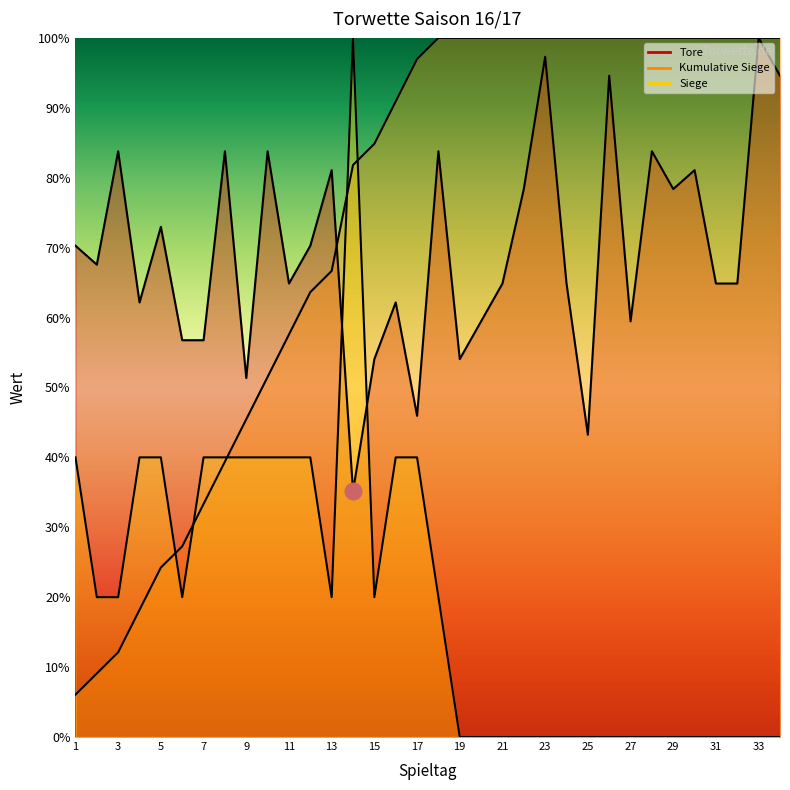

How many values in Siege are above zero?

18